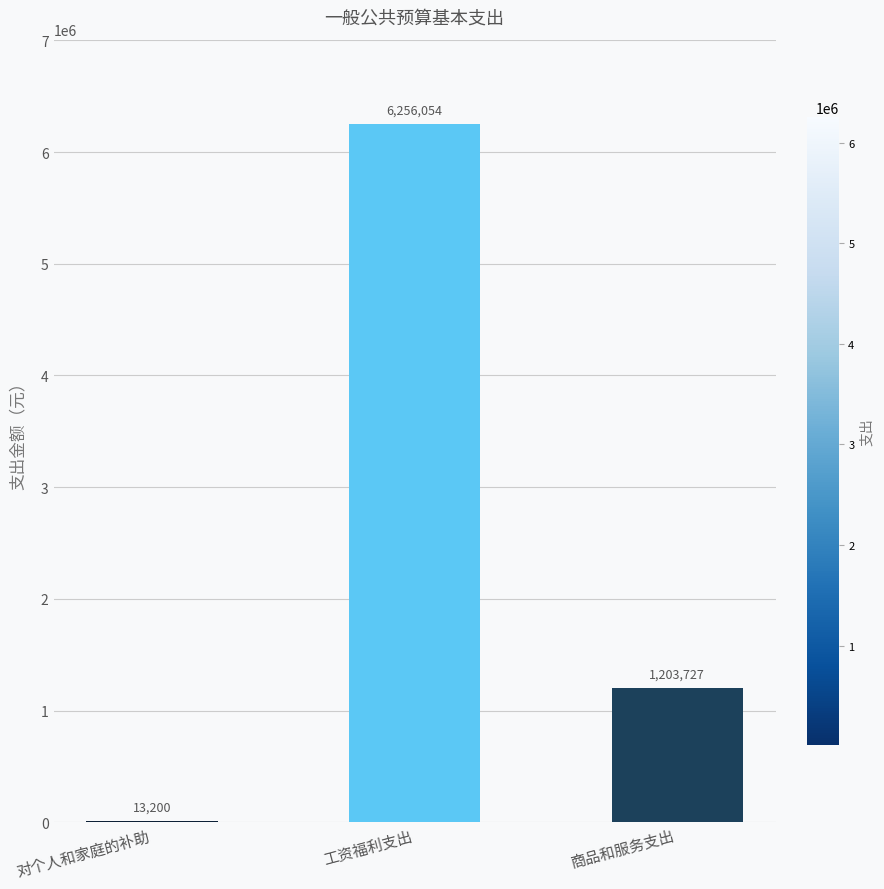

Read the value at 商品和服务支出.

1203727.0